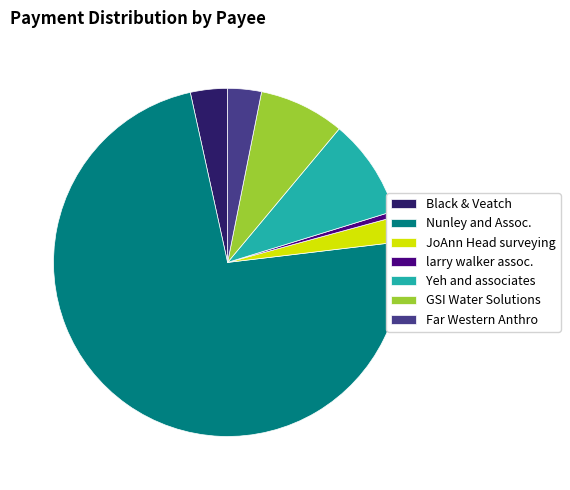

Combined, do JoAnn Head surveying and GSI Water Solutions account for over 50%?

No